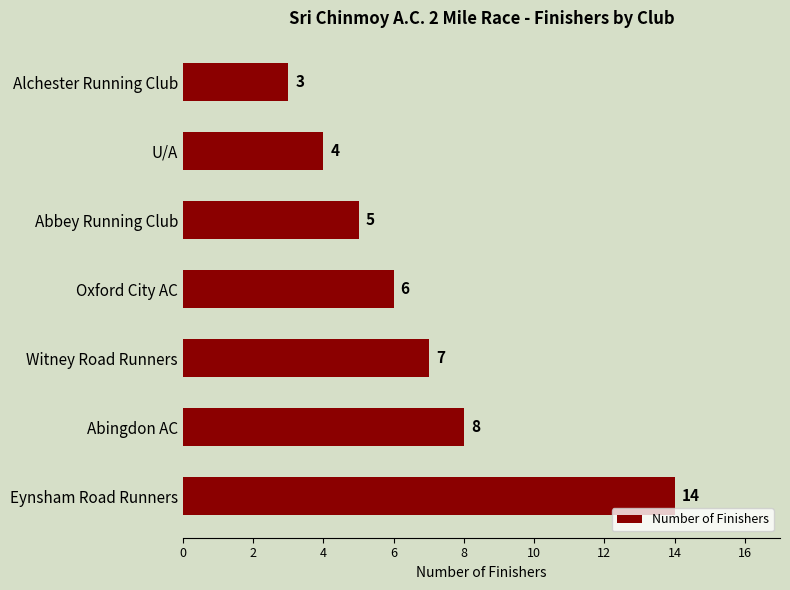

What is the sum of all values?

47